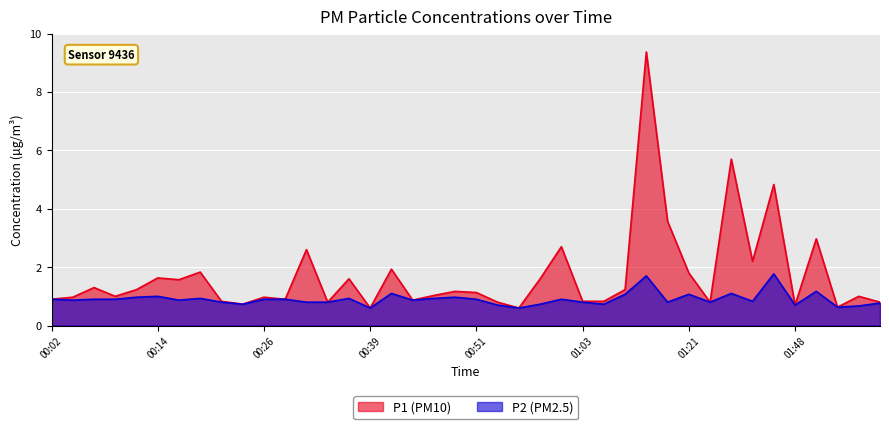

What is the difference between the second highest and second lowest values in the P2 series?

1.1